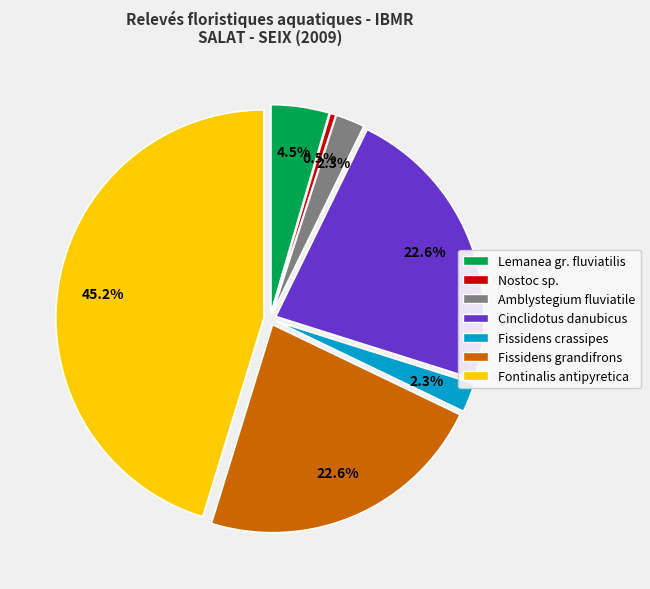

What is the smallest slice in the pie chart?

Nostoc sp.